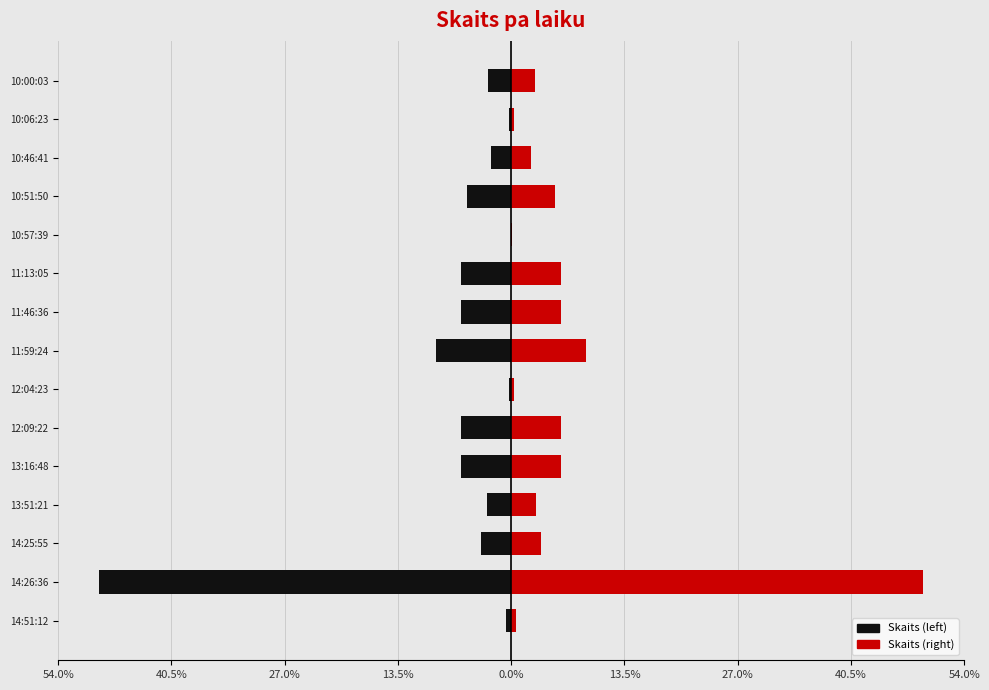

Which series has the largest range (max minus min)?

Skaits (left)